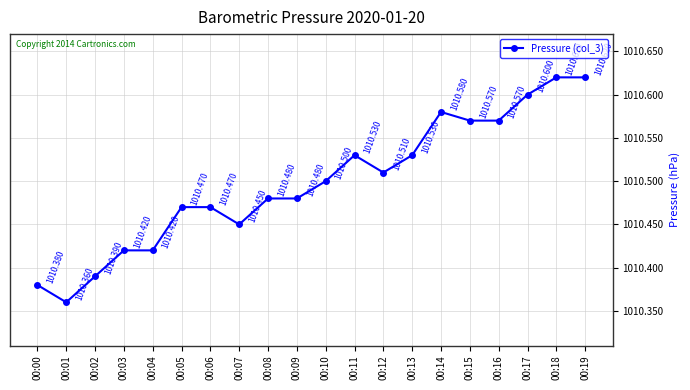

At which label is the value closest to 1010?

00:01